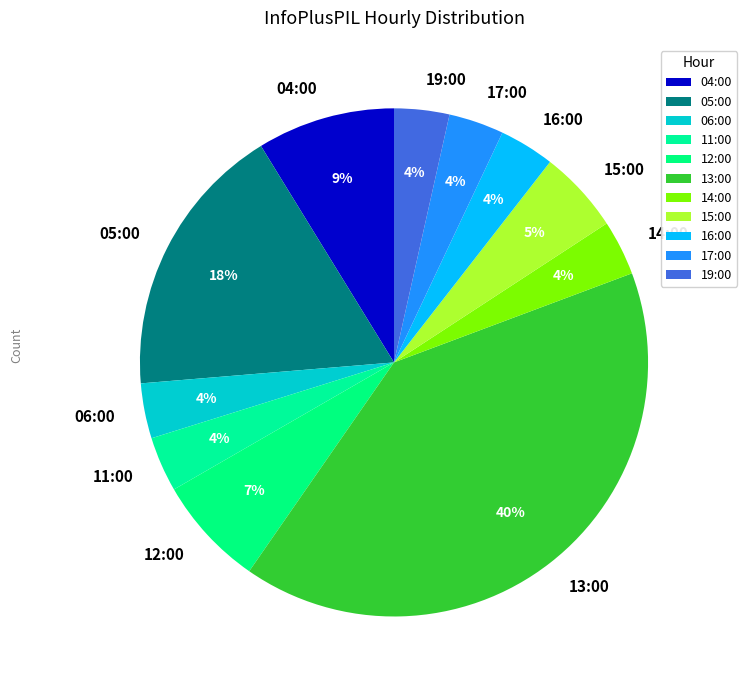

The 04:00 slice represents 9% of the pie. True or false?

True